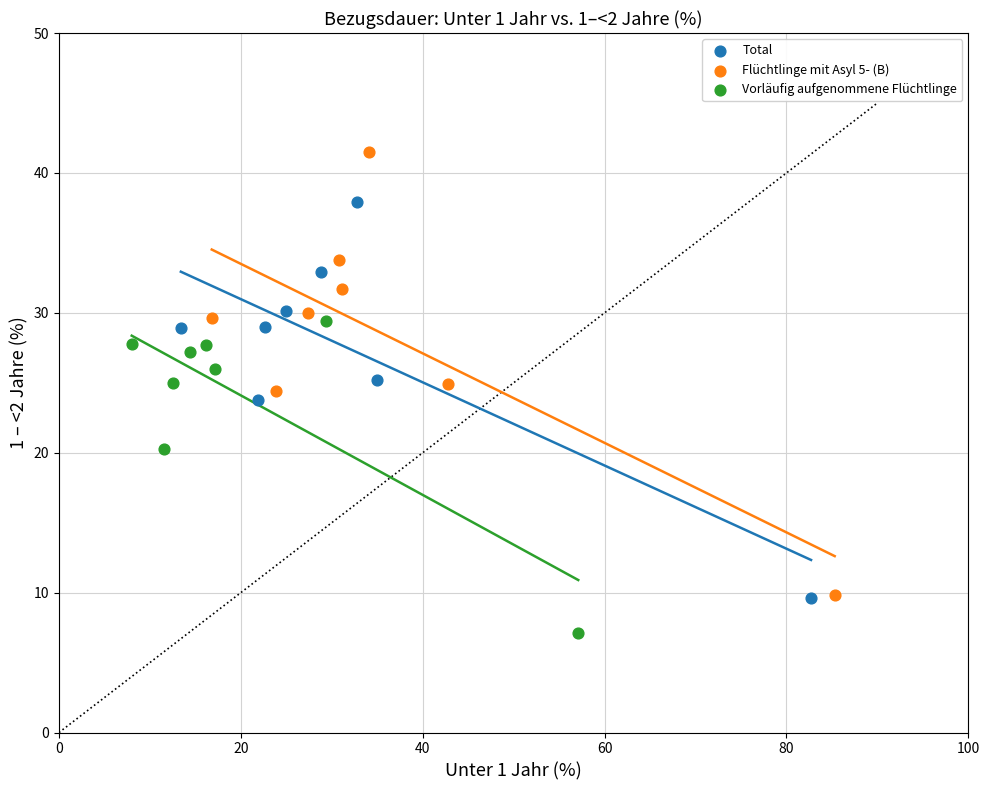

Which series contains the lowest Y value?

Vorläufig aufgenommene Flüchtlinge